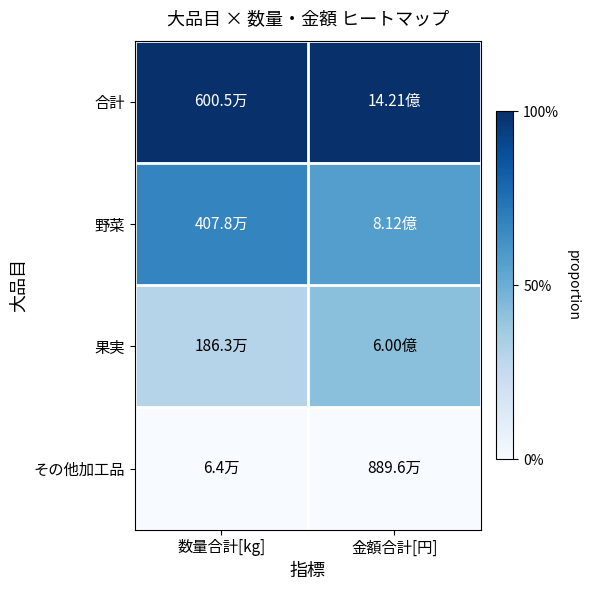

Reading left to right, what are all the values shown in this chart?

合計: 数量合計[kg]=1.0	金額合計[円]=1.0
野菜: 数量合計[kg]=0.7	金額合計[円]=0.6
果実: 数量合計[kg]=0.3	金額合計[円]=0.4
その他加工品: 数量合計[kg]=0.0	金額合計[円]=0.0